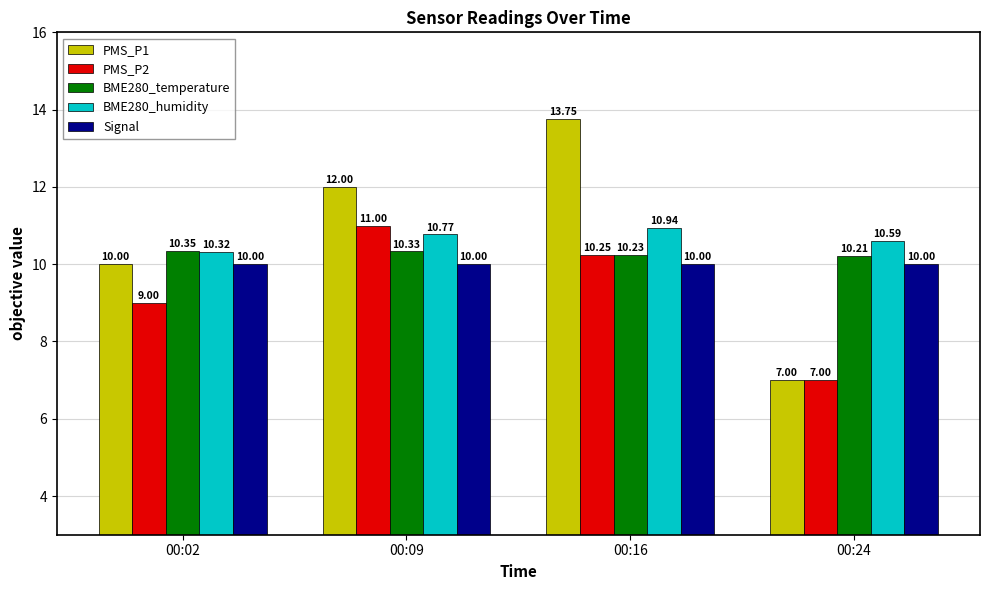

How many categories are shown in the chart?

4